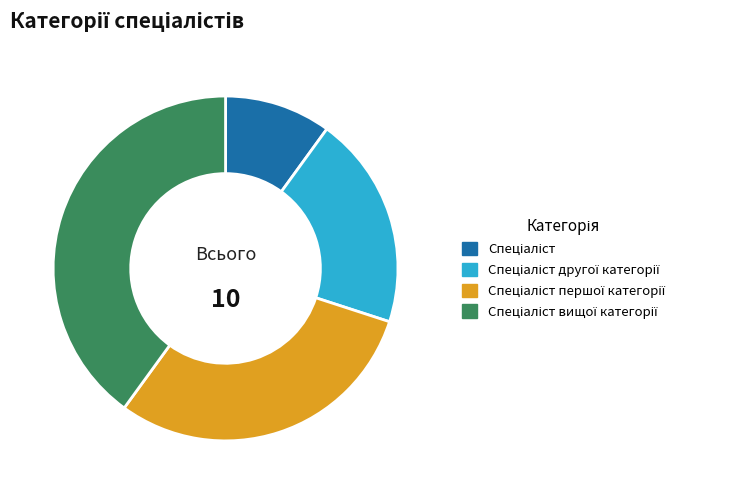

Is there a majority slice in this chart?

No